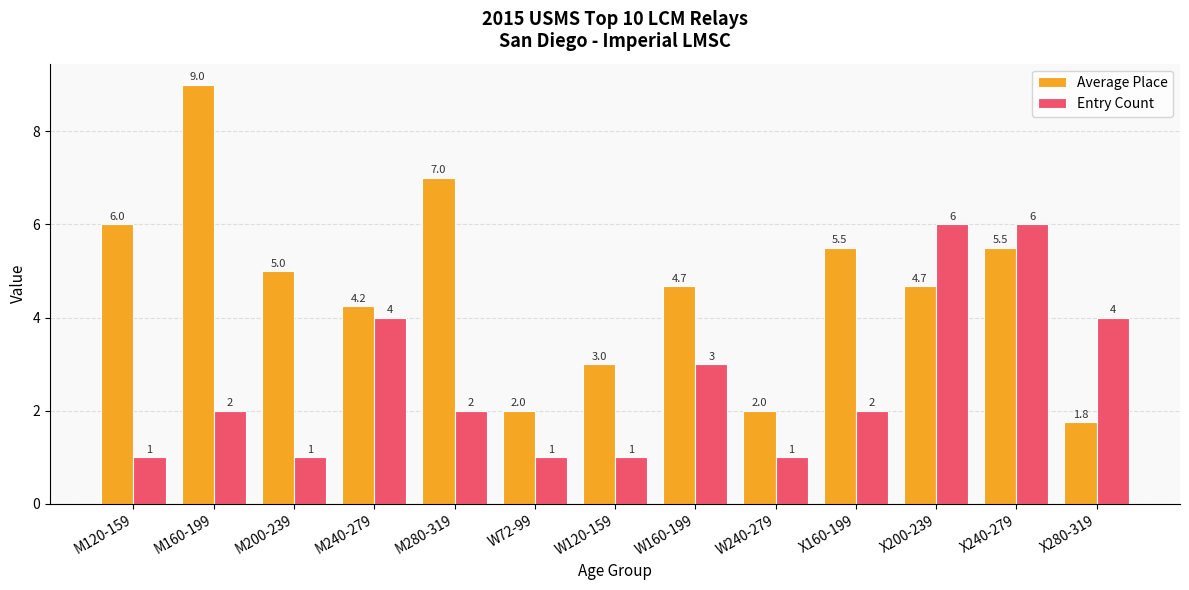

What is the label of the 1st bar from the right?

X280-319